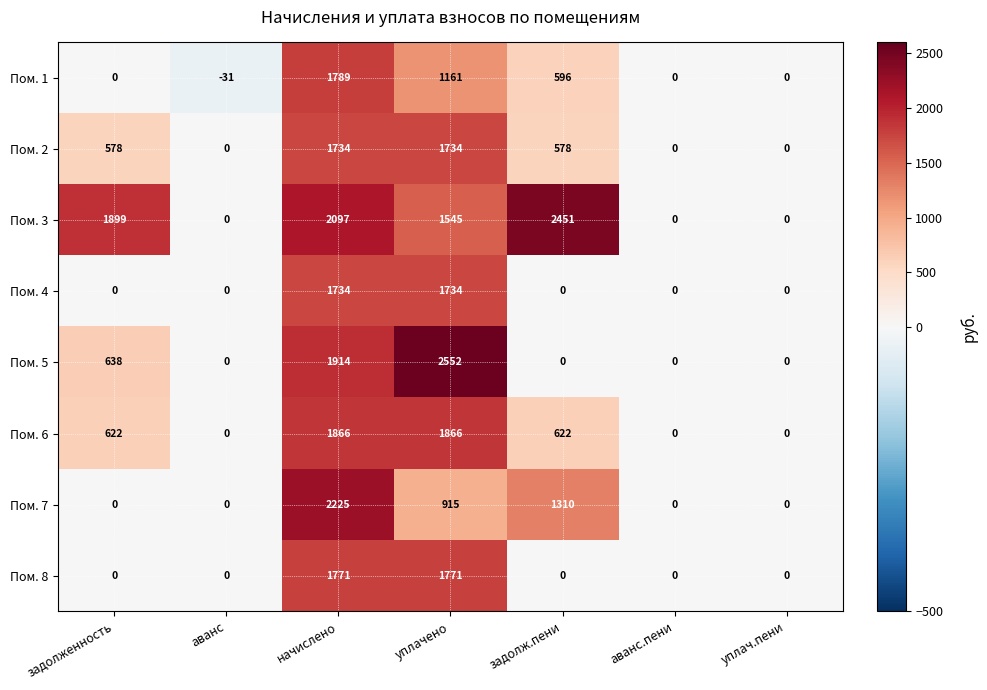

What is the spread (max minus min) of values at аванс?

31